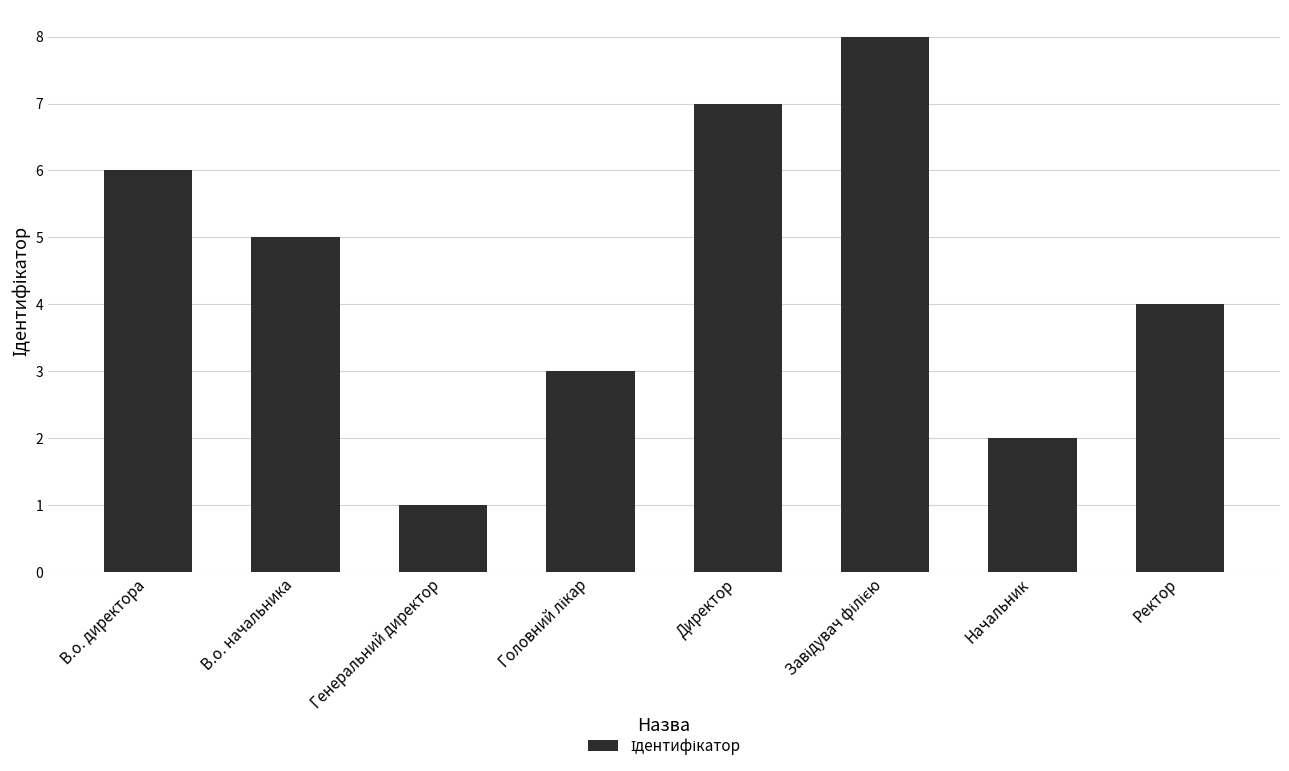

What is the label of the 4th bar from the right?

Директор